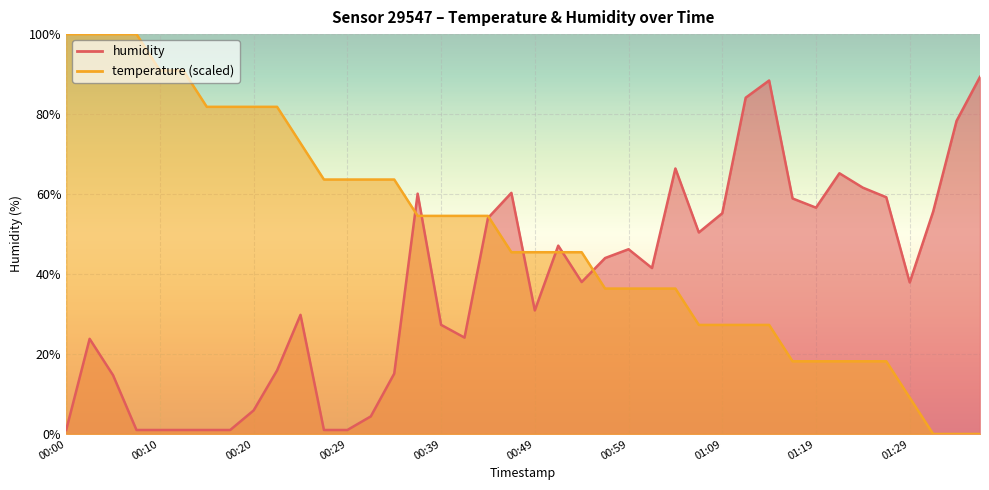

Rank the series by their average value, from highest to lowest.

temperature, humidity